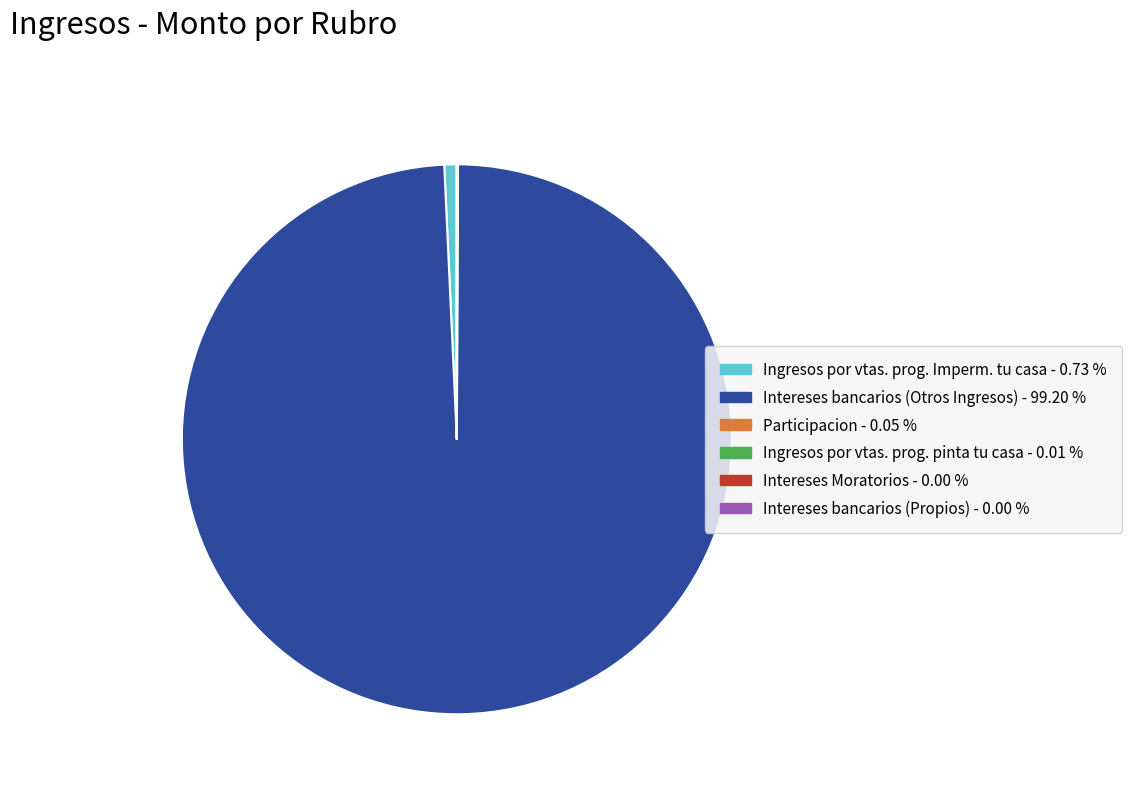

Is there any slice that represents more than half of the pie?

Yes